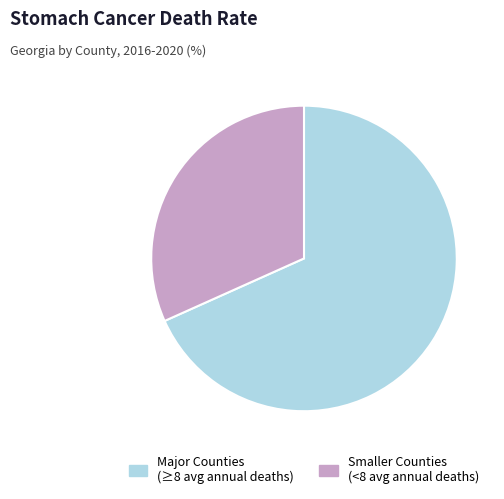

How many segments does this pie chart have?

2